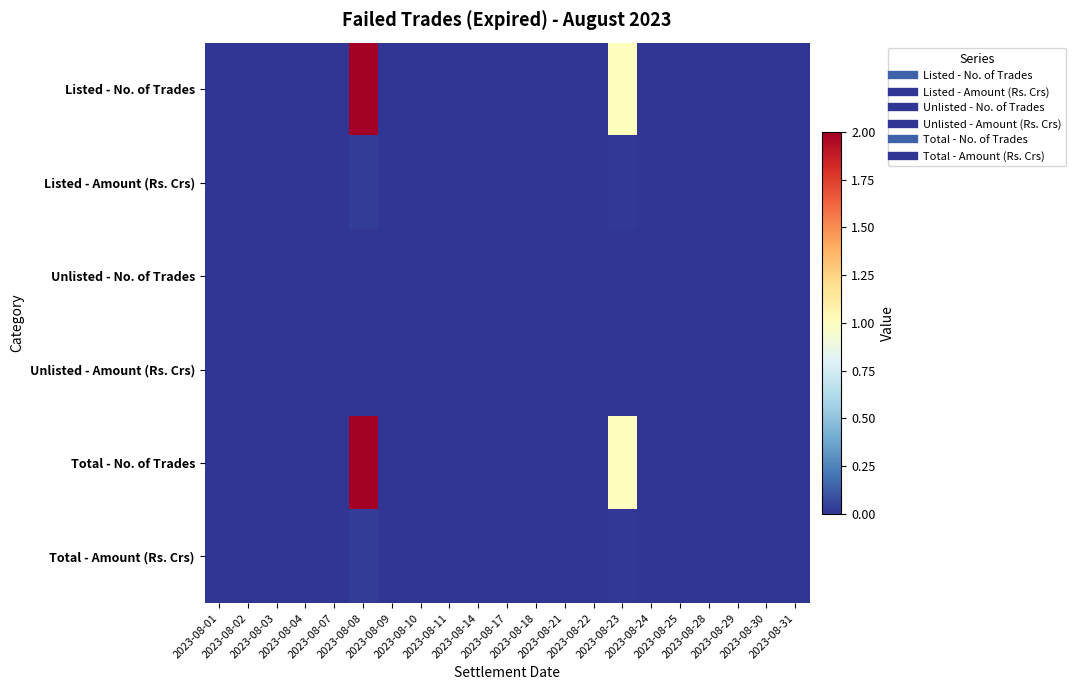

How many data points does each series have?

21